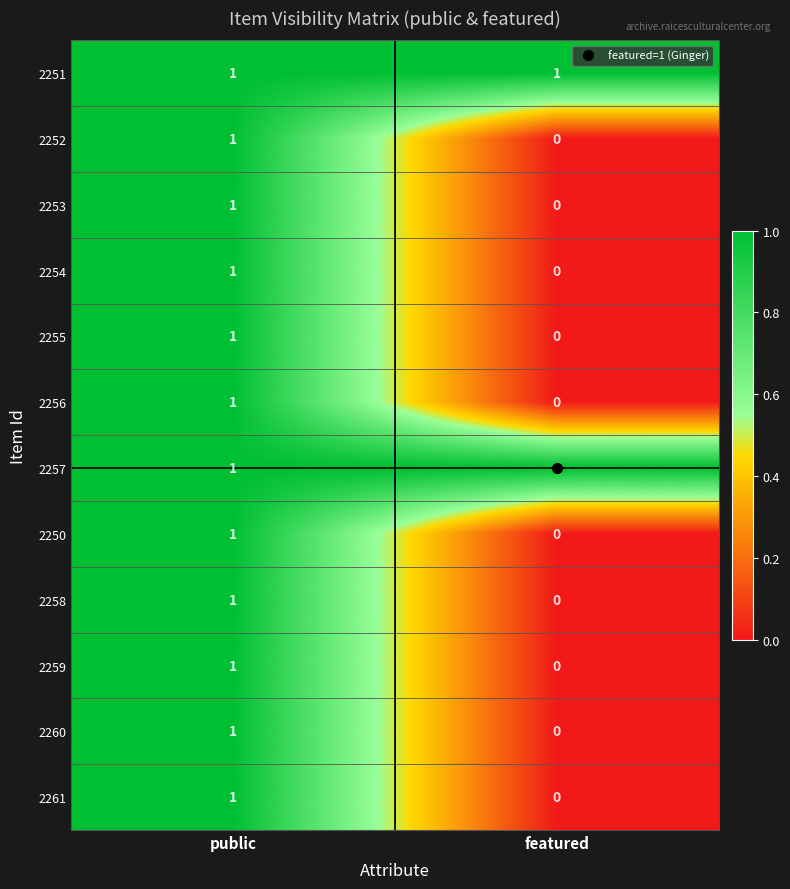

Count the number of categories in the chart.

2